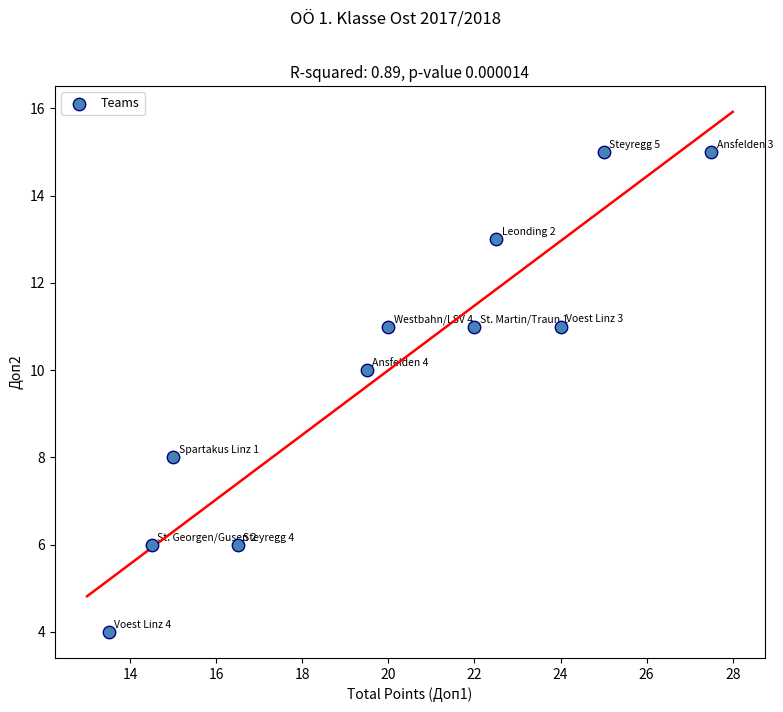

What is the average Y value?

10